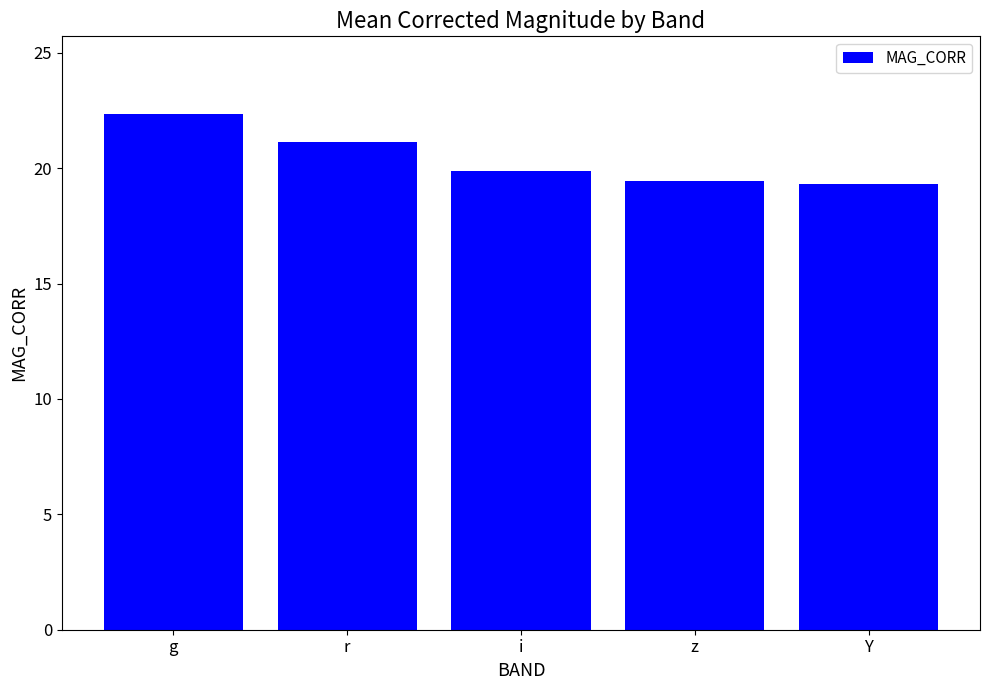

At which category does the chart reach its peak across all series?

g